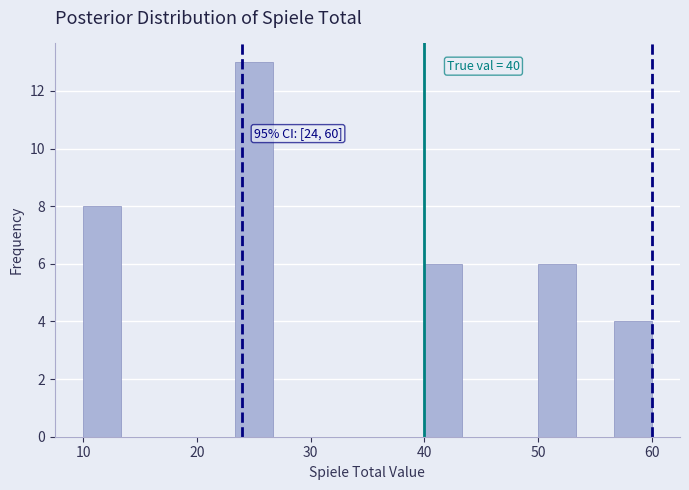

Around what value on the x-axis is the tallest bar? Give the approximate position of its centre, as read against the axis.

25